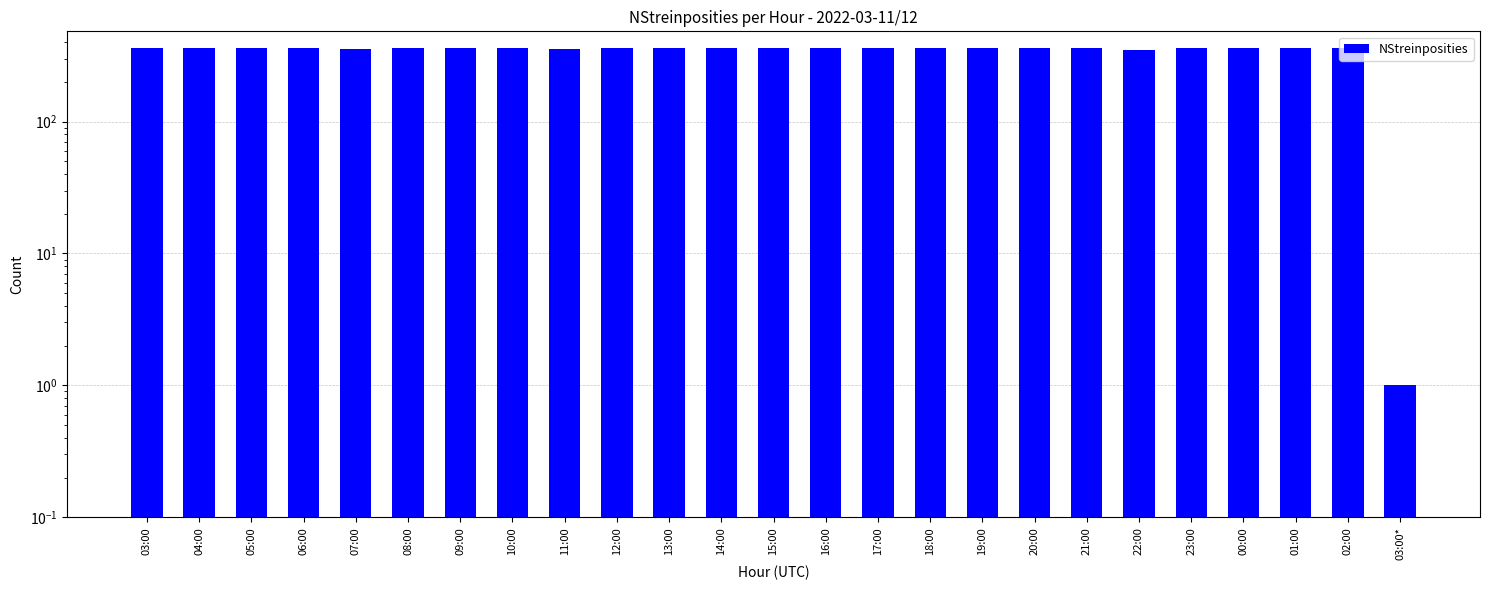

True or false: the data shows 205 at 07:00.

False